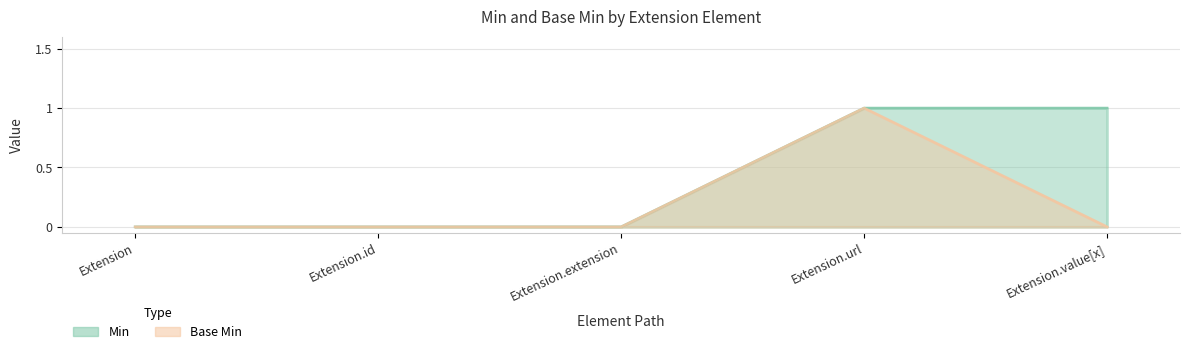

True or false: Base Min and Min intersect in this chart.

False